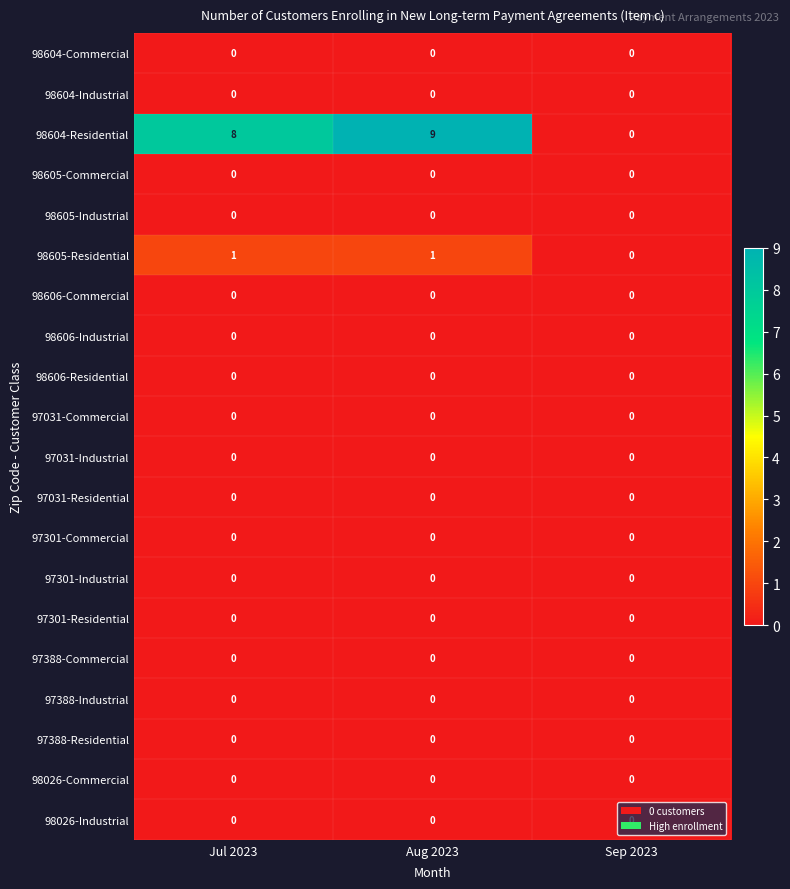

Which series changed the most between Jul 2023 and Aug 2023?

98604-Residential